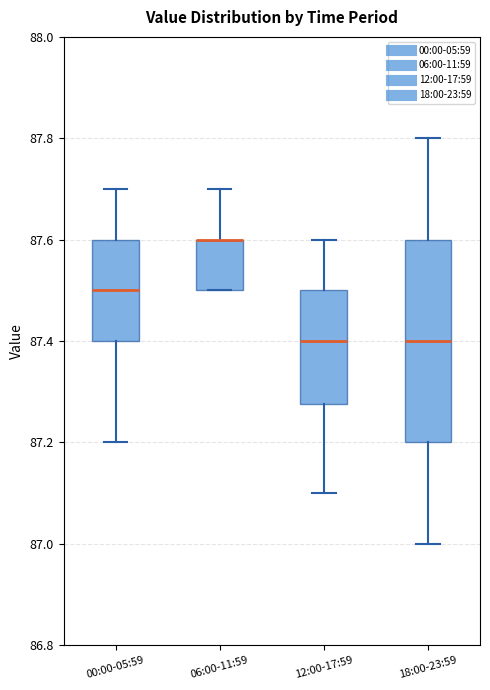

Reading left to right, transcribe this box plot: for each box, give where its median line is, the range the box spans, and where its two whiskers end, as read against the y-axis. The values are not printed on the chart, so give them approximately, as read against the axis.

00:00-05:59: median 87.50, box 87.40 to 87.60, whiskers 87.20 to 87.70
06:00-11:59: median 87.60 (drawn on the box's upper edge), box 87.50 to 87.60, whiskers 87.50 to 87.70
12:00-17:59: median 87.40, box 87.28 to 87.50, whiskers 87.10 to 87.60
18:00-23:59: median 87.40, box 87.20 to 87.60, whiskers 87.00 to 87.80